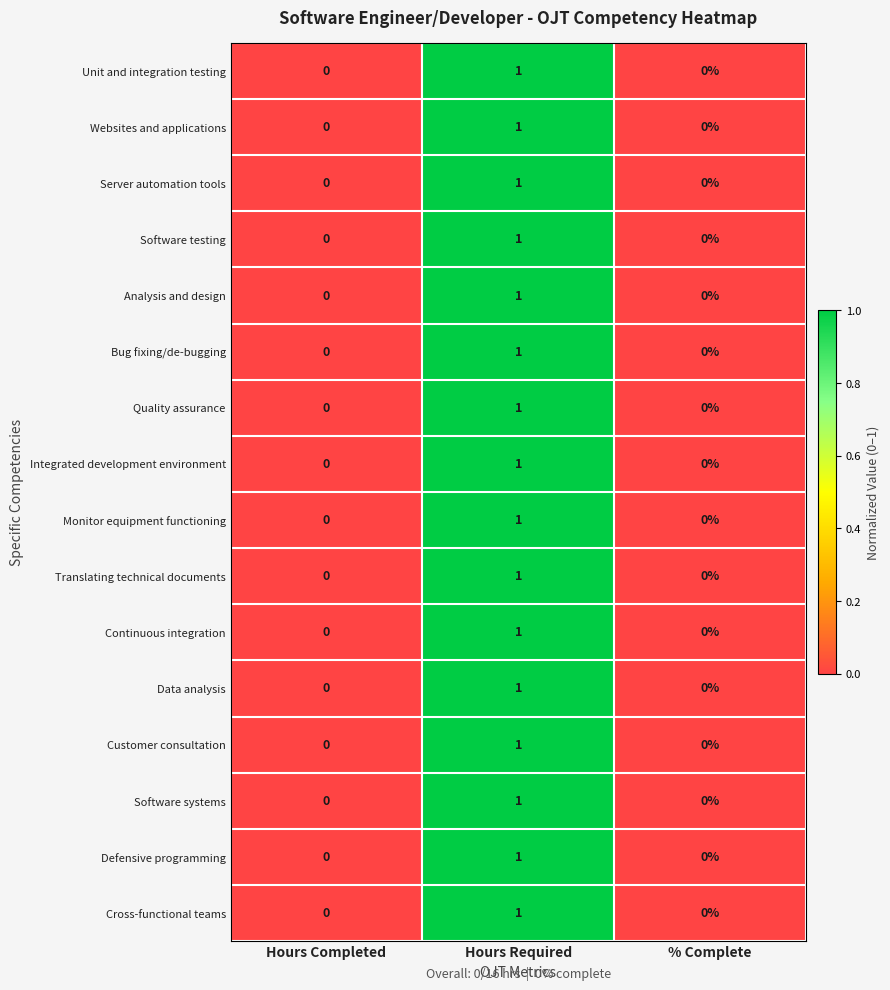

The value of Bug fixing/de-bugging at Hours Completed is 0. True or false?

True